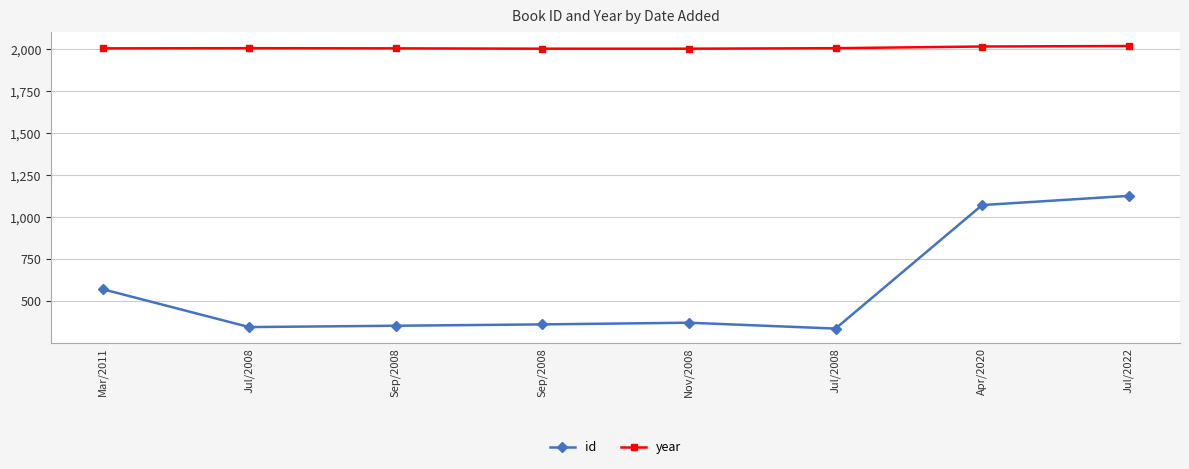

Reading left to right, list all the values displayed in this chart.

id: Mar/2011=571	Jul/2008=345	Sep/2008=353	Sep/2008=361	Nov/2008=371	Jul/2008=336	Apr/2020=1072	Jul/2022=1127
year: Mar/2011=2006	Jul/2008=2007	Sep/2008=2006	Sep/2008=2004	Nov/2008=2004	Jul/2008=2007	Apr/2020=2017	Jul/2022=2020